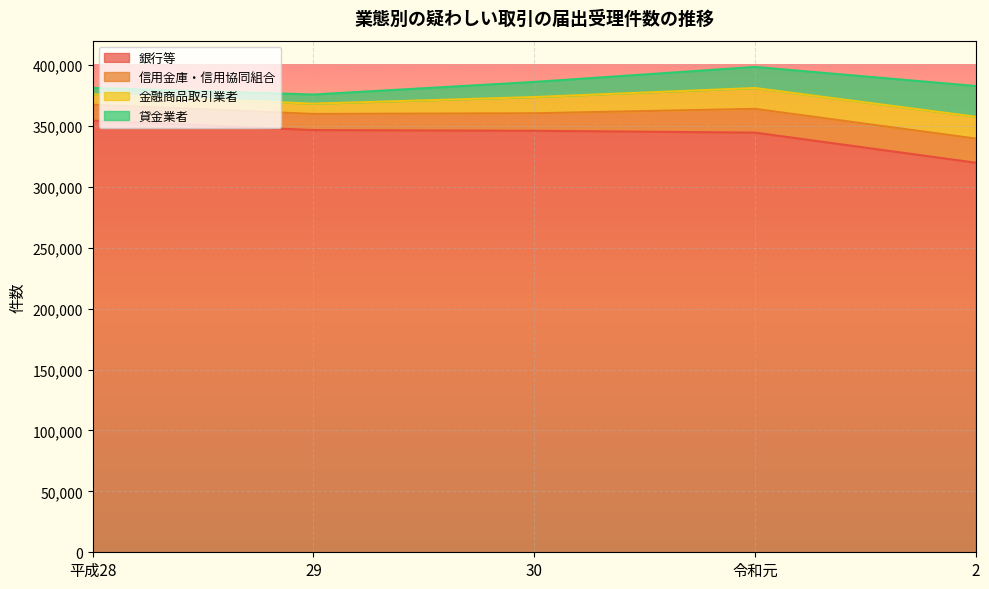

How many data points in 貸金業者 are less than 12396?

2